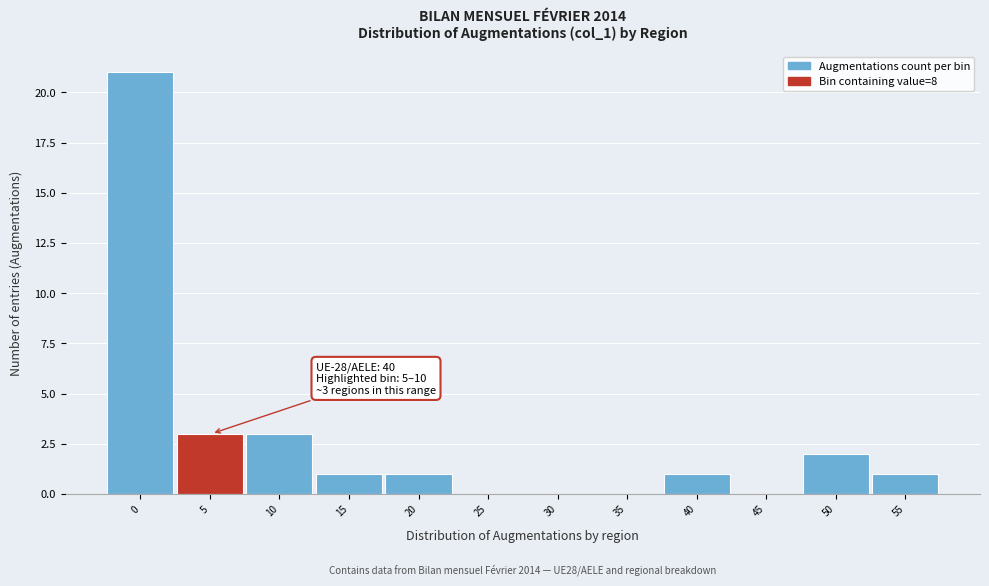

Reading right to left, list all the values displayed in this chart.

55=1	50=2	45=0	40=1	35=0	30=0	25=0	20=1	15=1	10=3	5=3	0=21